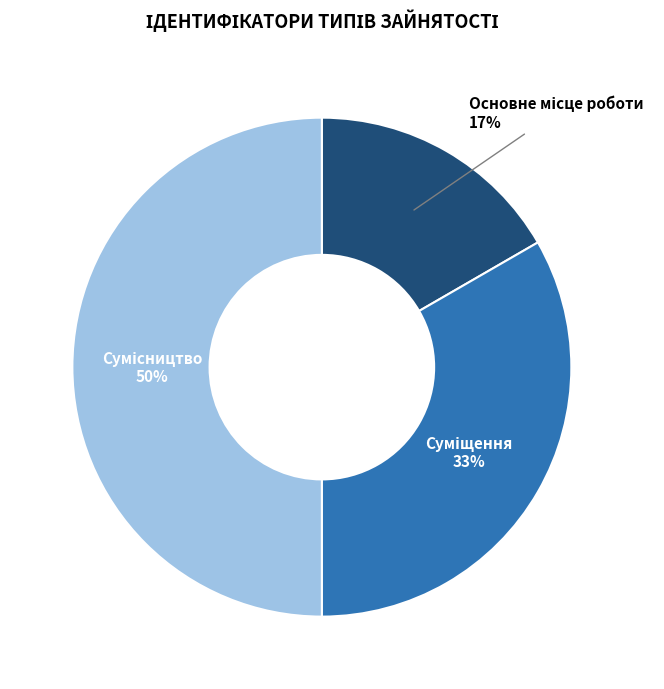

To the nearest percent, what is the difference between the largest and smallest slice percentages?

33%